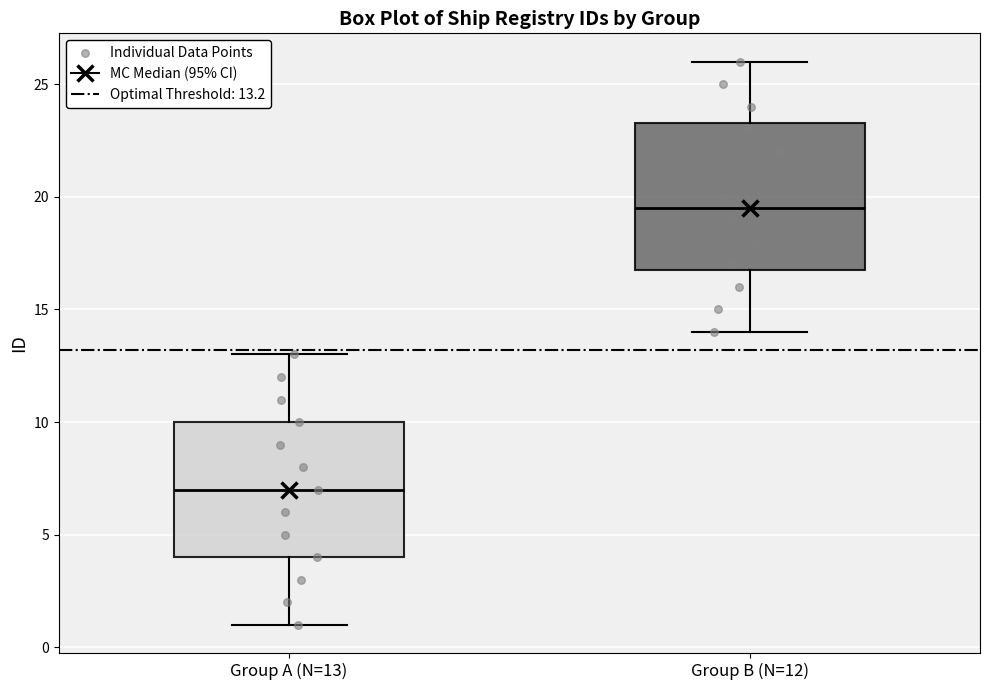

Comparing the boxes themselves (not the whiskers), which one is the tallest?

Group B (N=12)